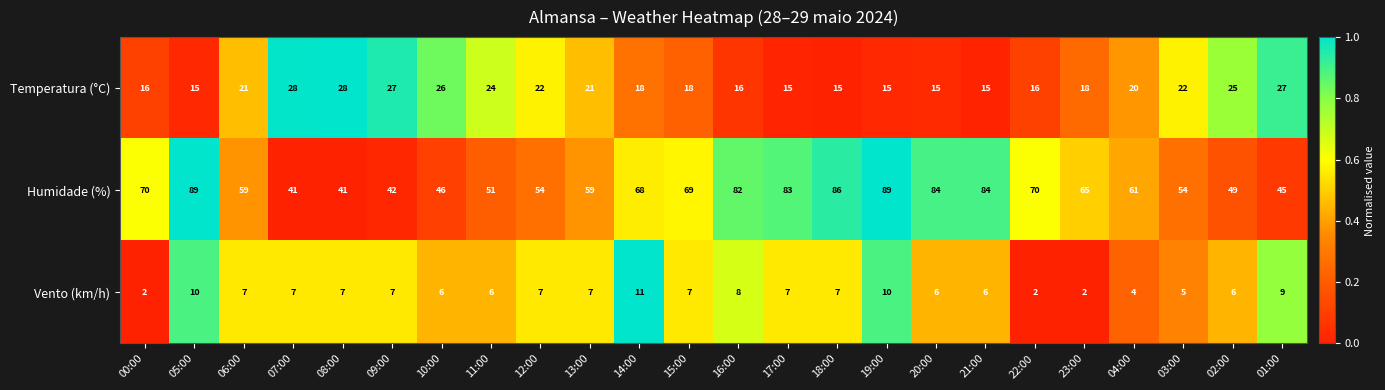

What is the sum of the Humidade (%) values at 00:00 and 10:00?

116